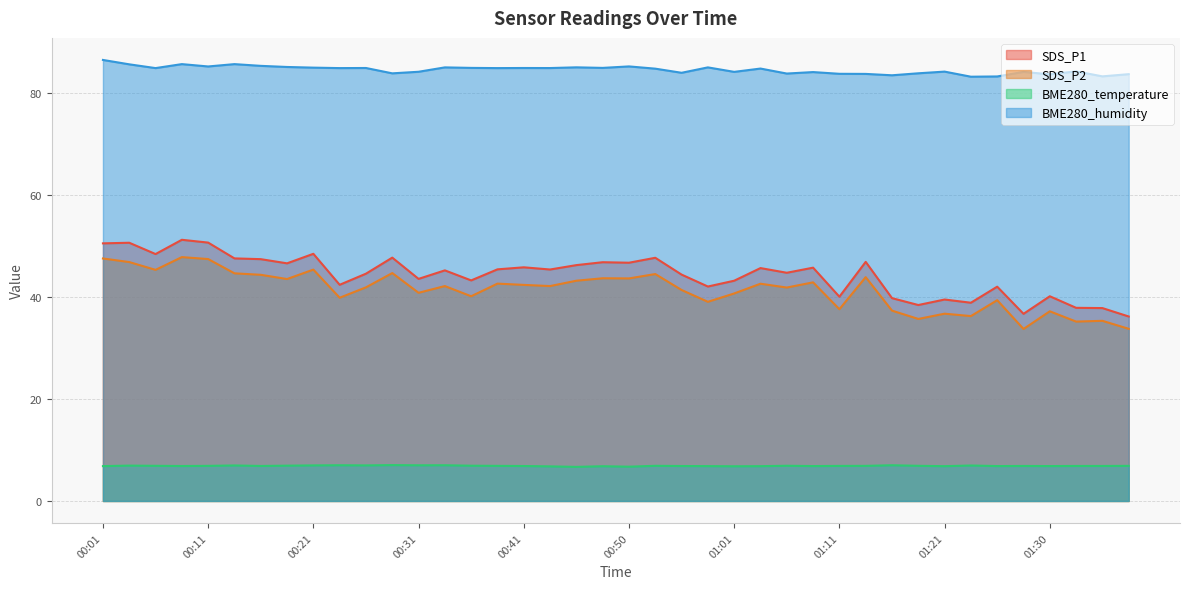

The value of BME280_temperature at 00:41 is 3.0. True or false?

False